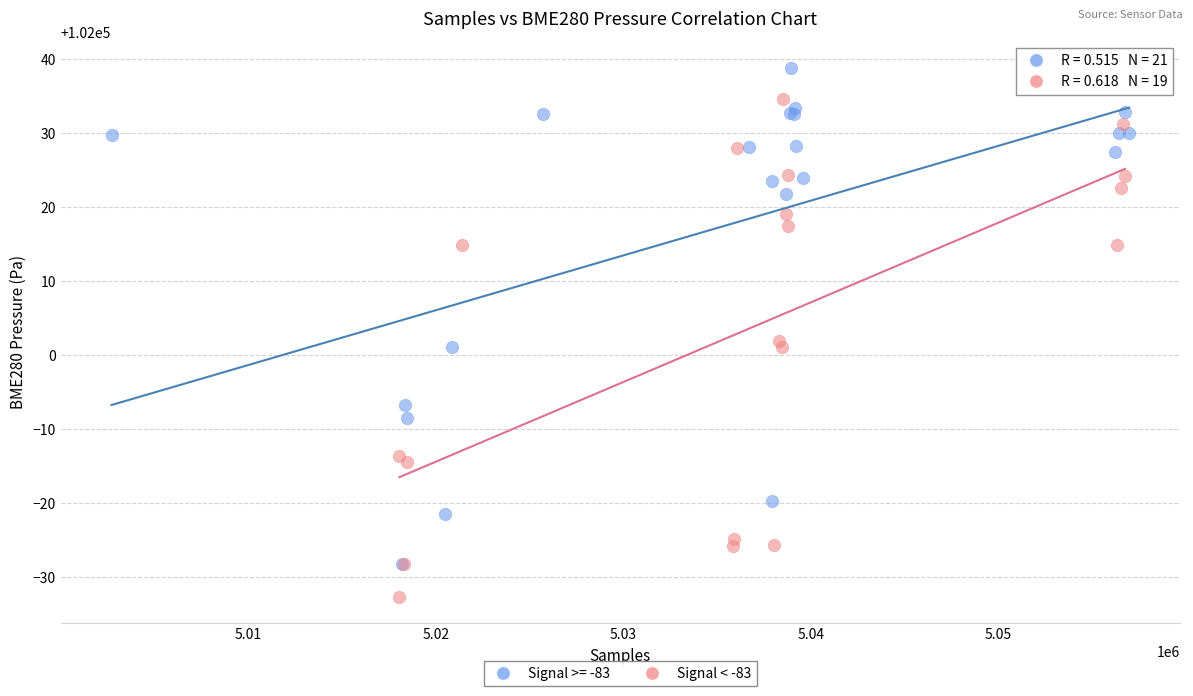

Which series reaches the maximum Y coordinate?

Signal >= -83